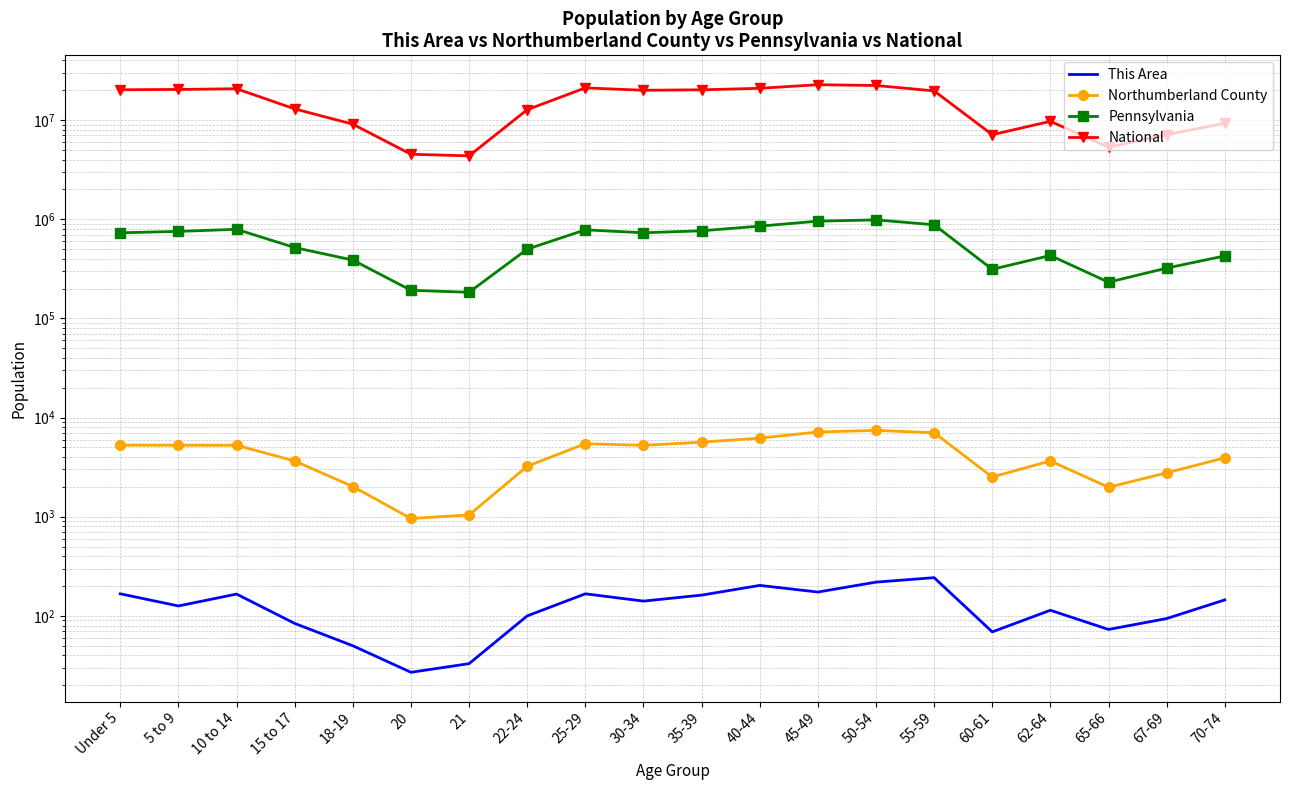

List the series in order of their peak value, lowest first.

This Area, Northumberland County, Pennsylvania, National